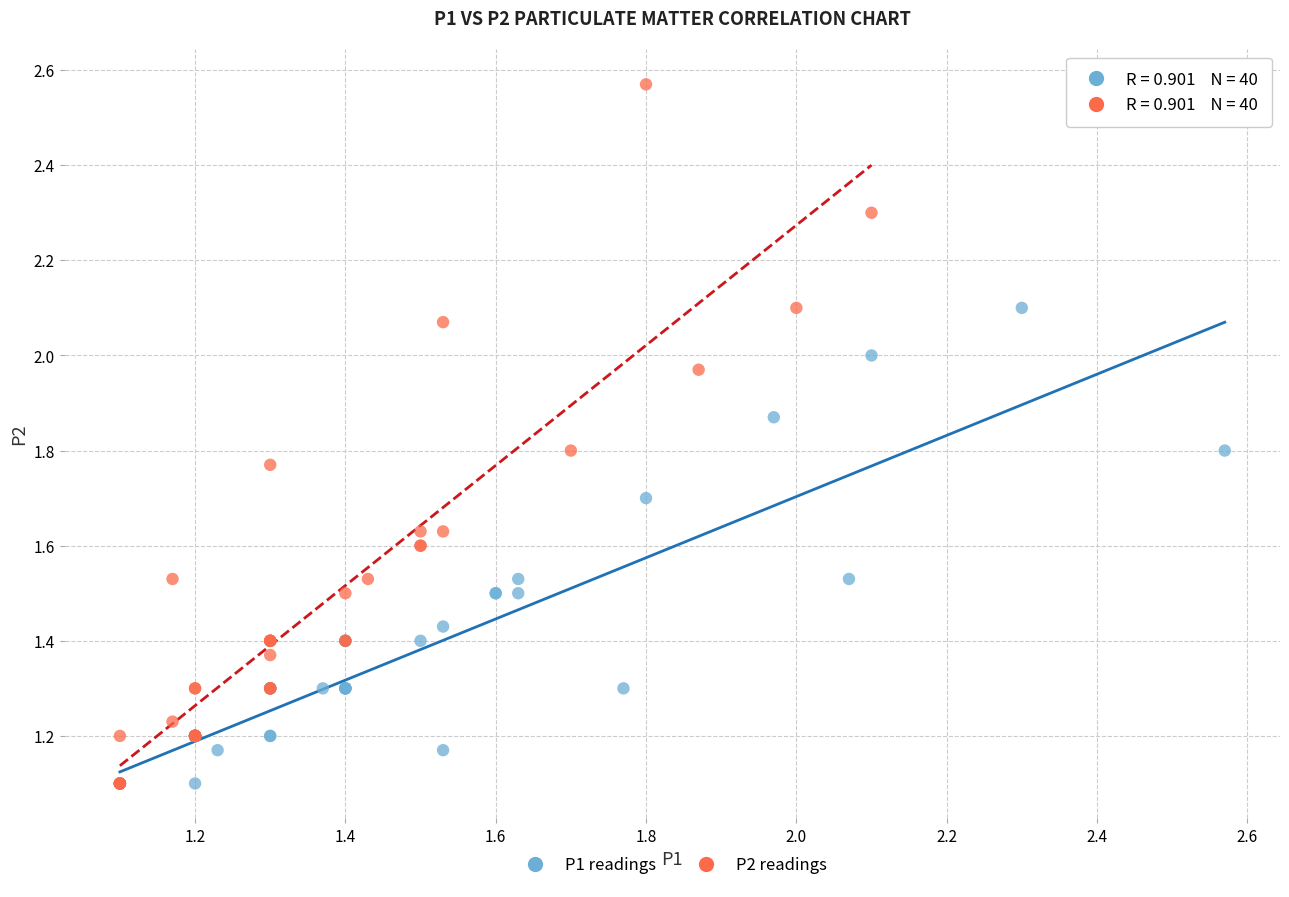

Which series has the largest Y range (max minus min)?

P2 readings